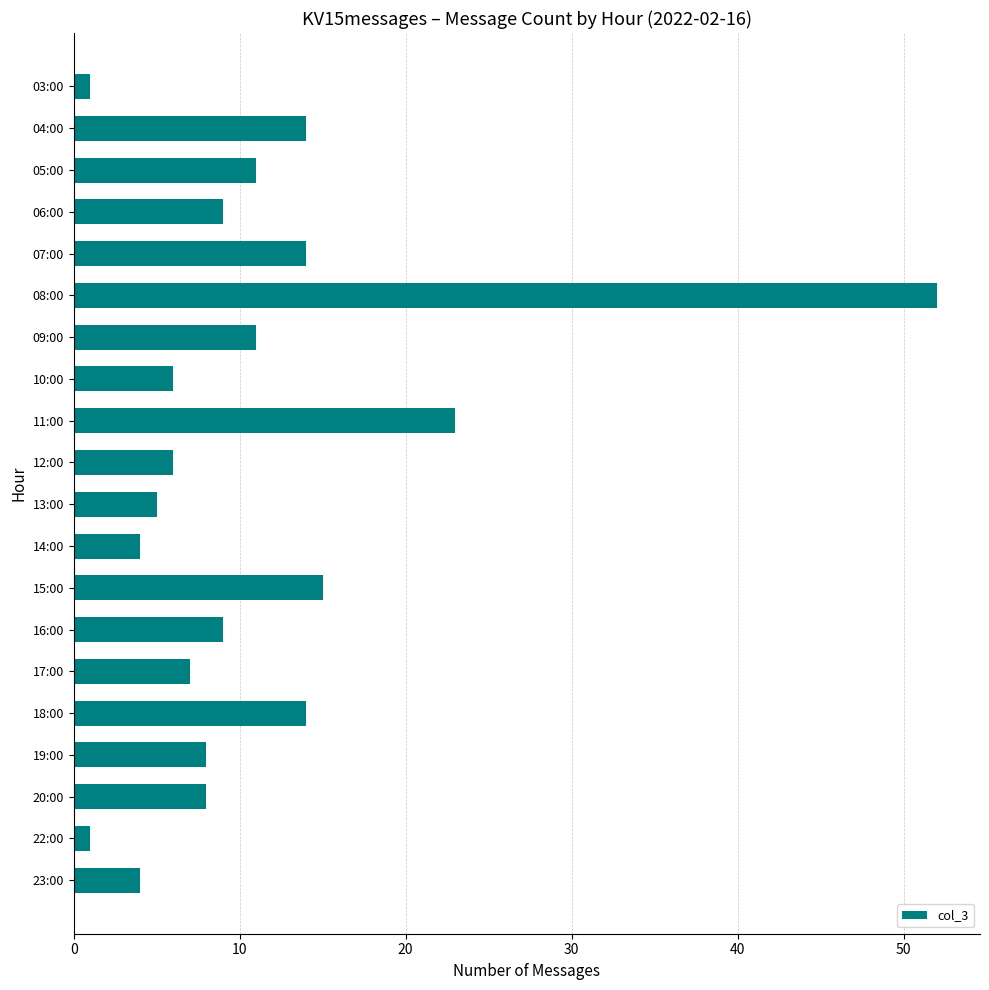

What is the label of the 2nd bar from the top?

04:00